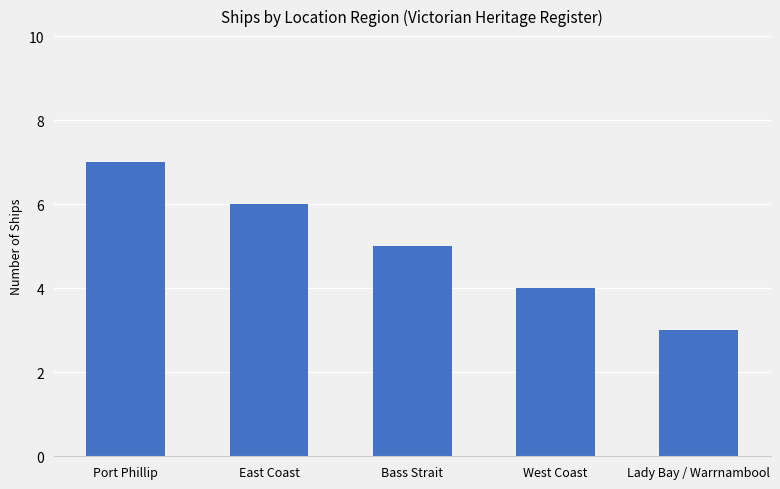

Between Lady Bay / Warrnambool and Port Phillip, which is larger?

Port Phillip